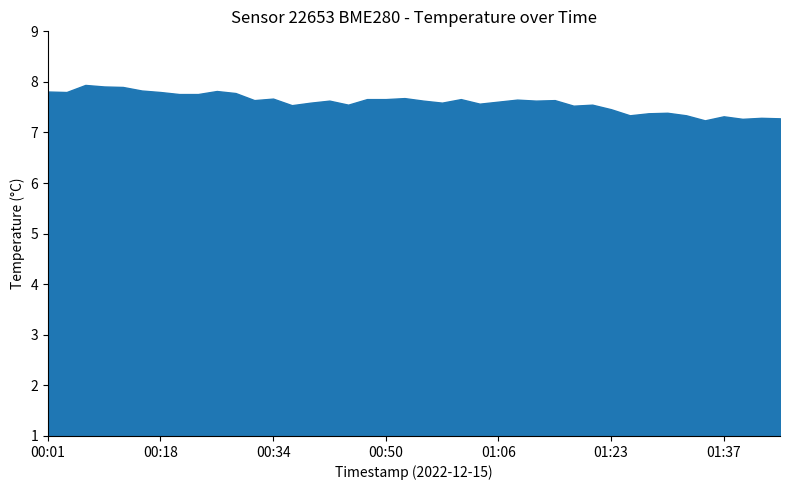

What is the change in value from 00:09 to 01:27?

-0.5